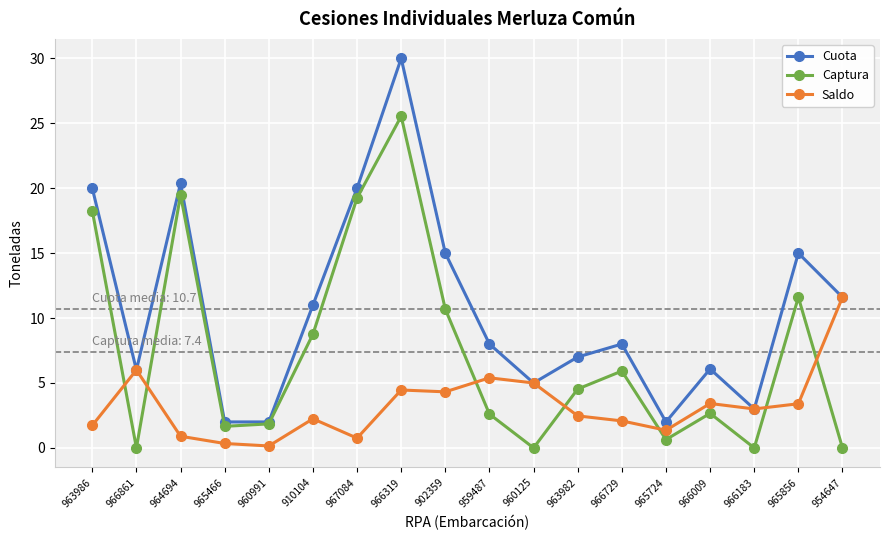

Which series has the largest range (max minus min)?

Cuota